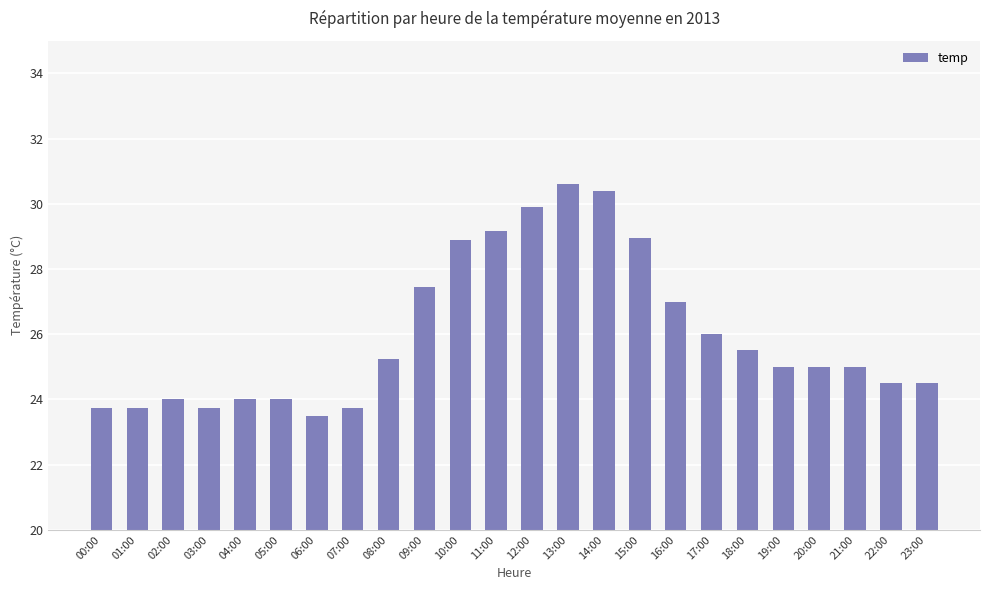

What position from the left is 00:00?

1